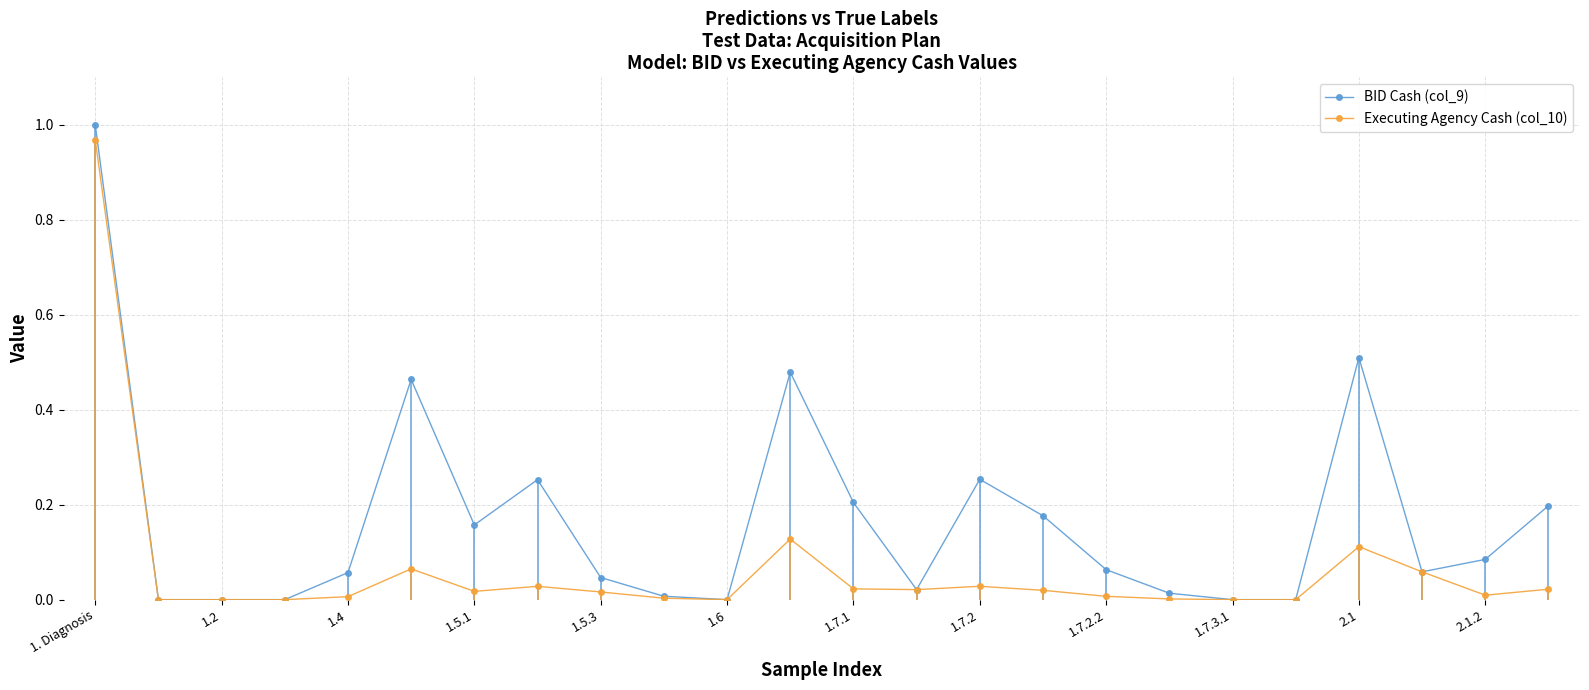

True or false: Executing Agency Cash (col_10) has more than 0 points higher than both neighbors.

True